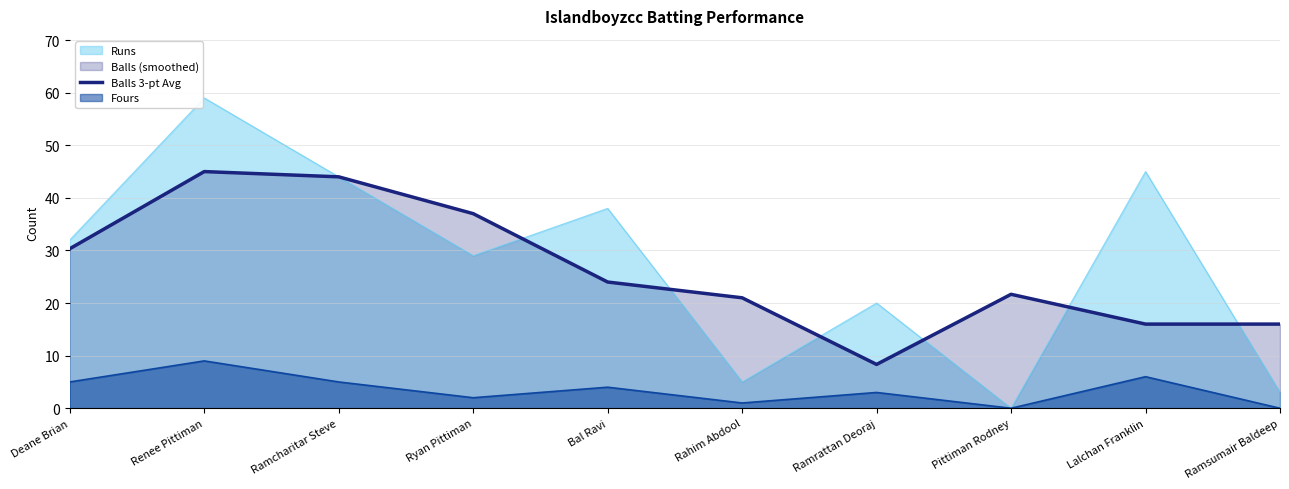

The value at Ramcharitar Steve is 44.0. True or false?

True